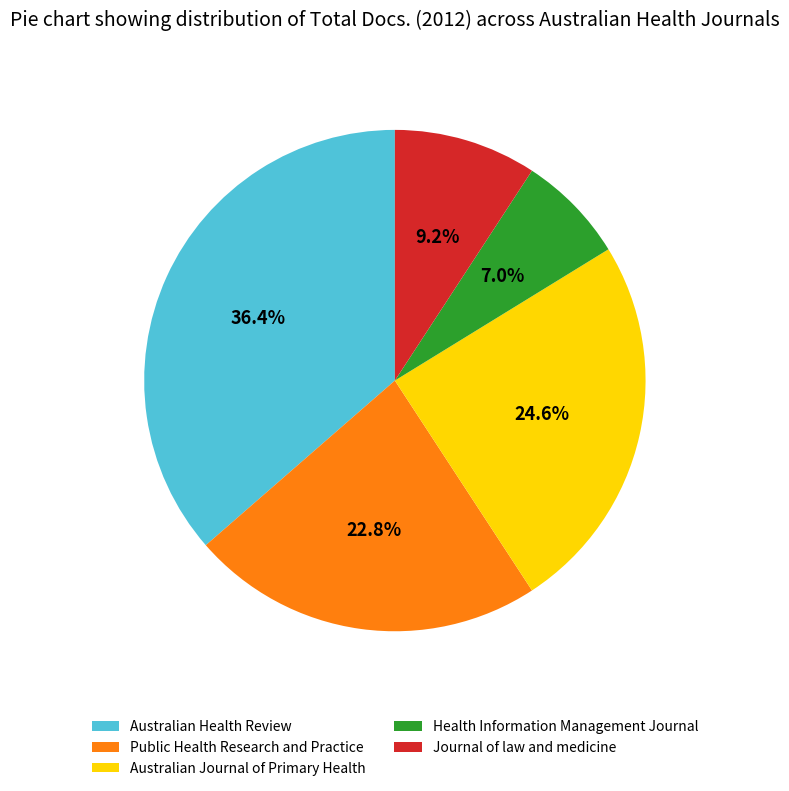

To the nearest percent, what is the difference between the Journal of law and medicine and Australian Health Review slice percentages?

27%